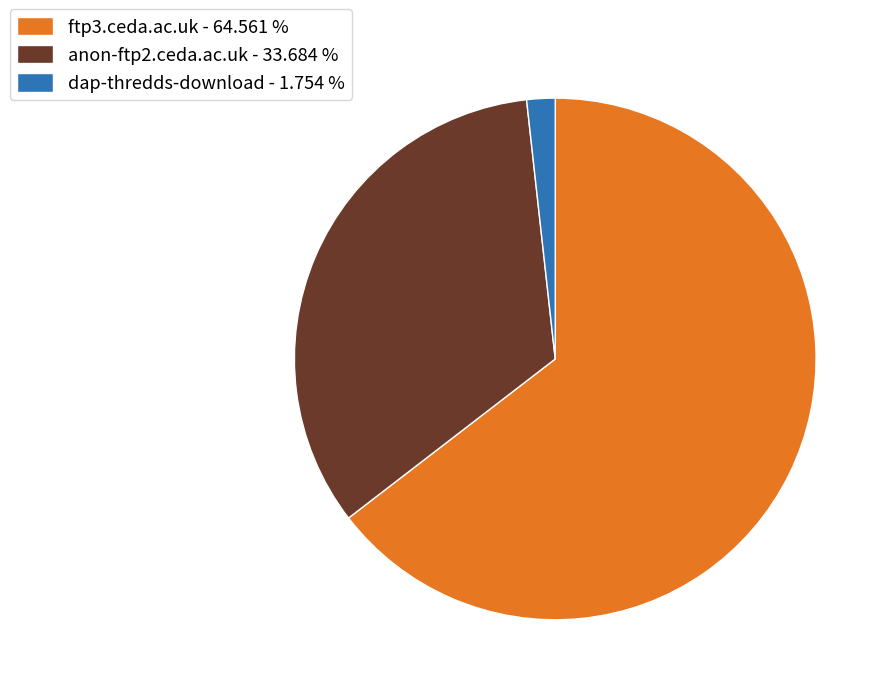

Do dap-thredds-download - 1.754 % and anon-ftp2.ceda.ac.uk - 33.684 % together represent more than half of the pie?

No